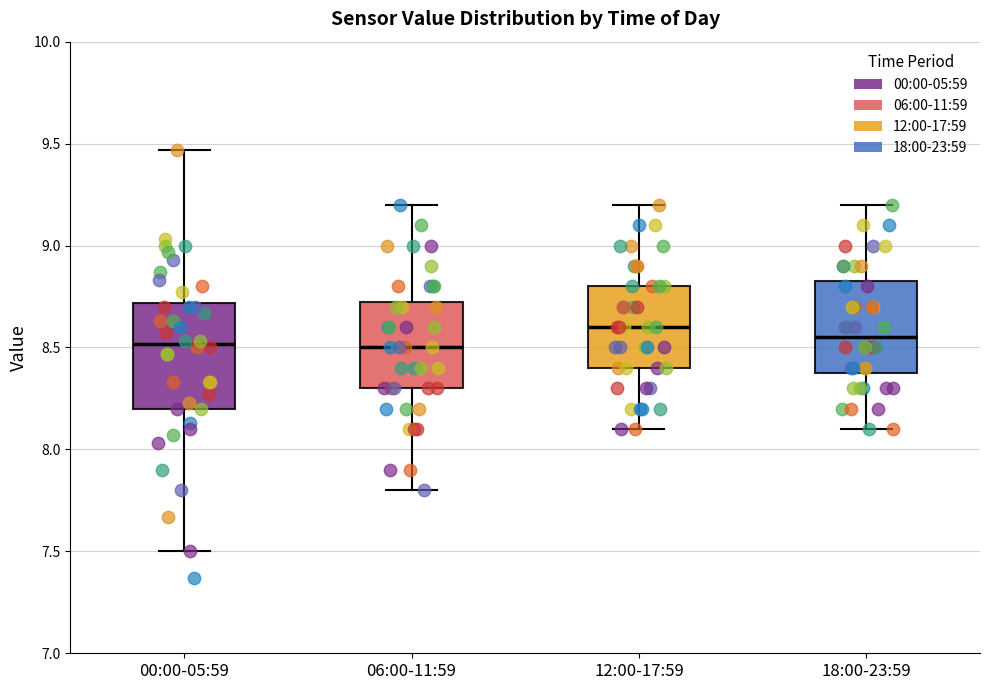

Reading left to right, read every box against the y-axis: the position of its median line, the range the box covers, and the ends of its whiskers. The values are not printed on the chart, so give them approximately, as read against the axis.

00:00-05:59: median 8.50, box 8.20 to 8.70, whiskers 7.50 to 9.45
06:00-11:59: median 8.50, box 8.30 to 8.75, whiskers 7.80 to 9.20
12:00-17:59: median 8.60, box 8.40 to 8.80, whiskers 8.10 to 9.20
18:00-23:59: median 8.55, box 8.40 to 8.85, whiskers 8.10 to 9.20